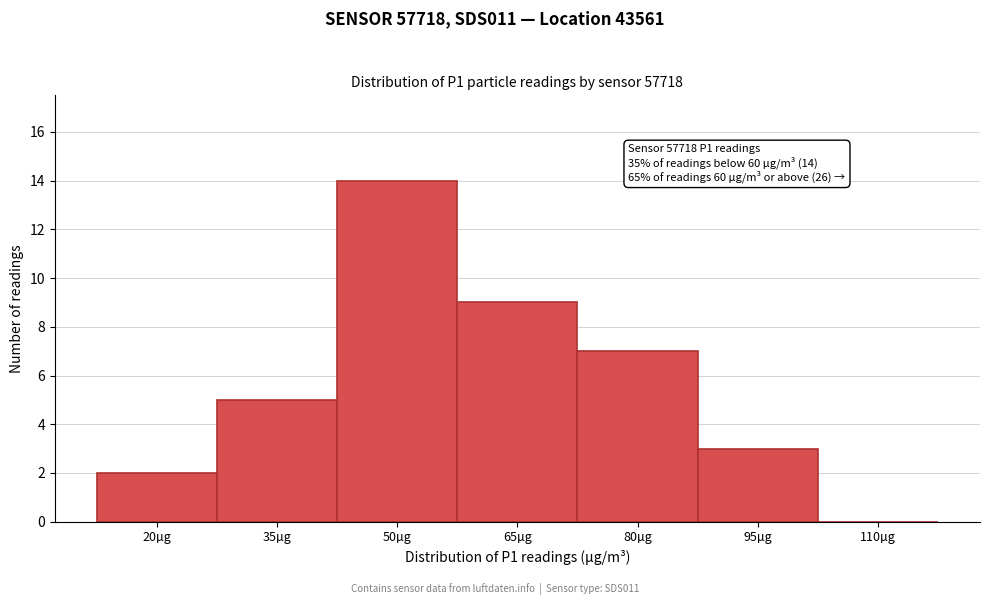

Reading left to right, extract all data points from this chart.

20µg=2	35µg=5	50µg=14	65µg=9	80µg=7	95µg=3	110µg=0